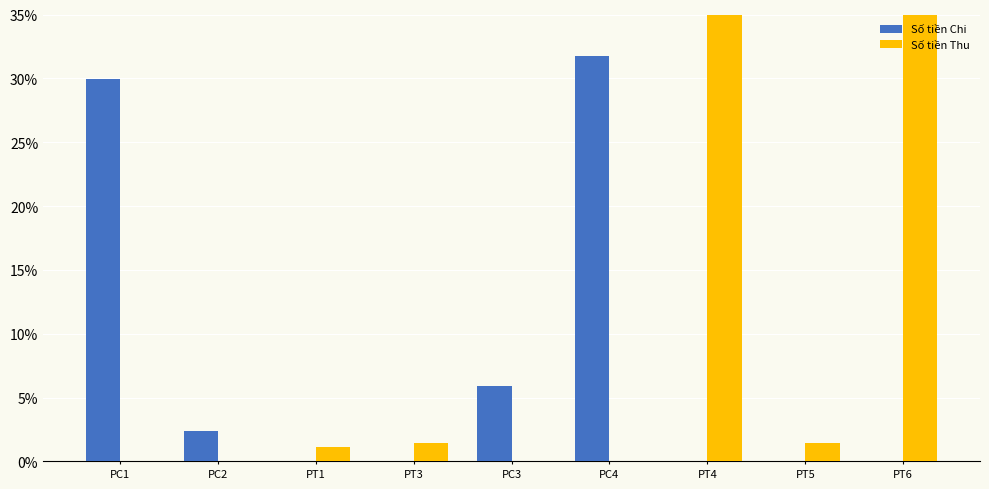

Is it true that Số tiền Chi equals 0.0 at PT5?

True